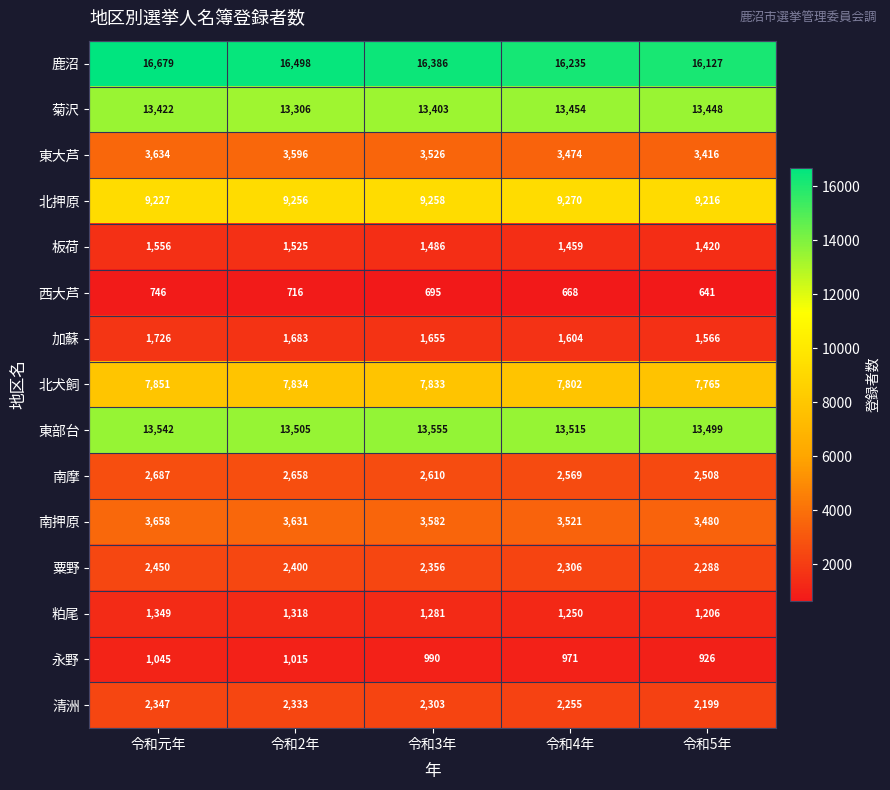

At which category does the chart reach its minimum across all series?

令和5年